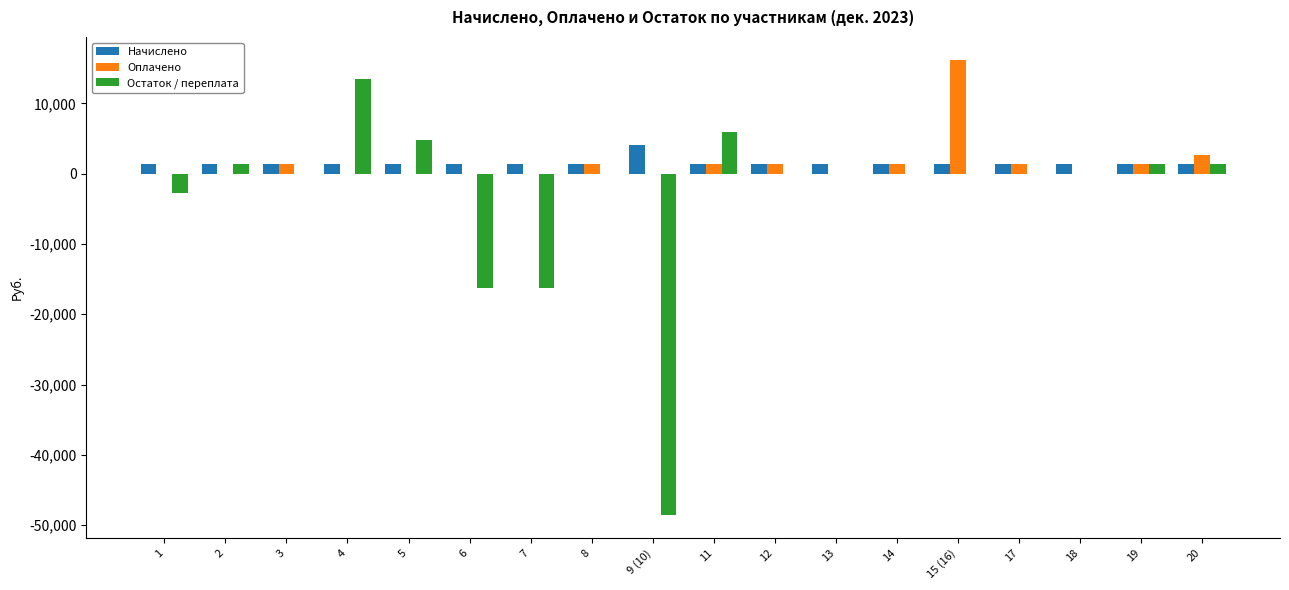

Between 7 and 17, which series saw the biggest shift?

Остаток / переплата